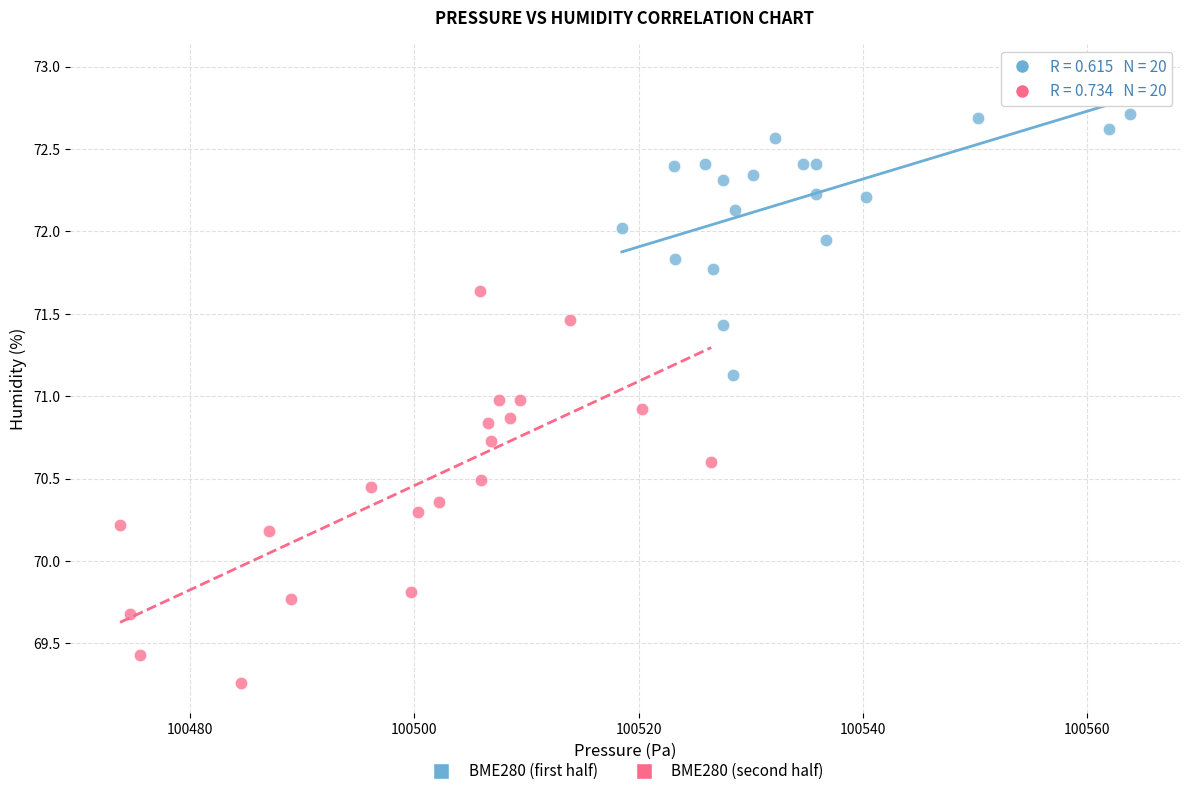

Which series contains the lowest Y value?

BME280 (second half)